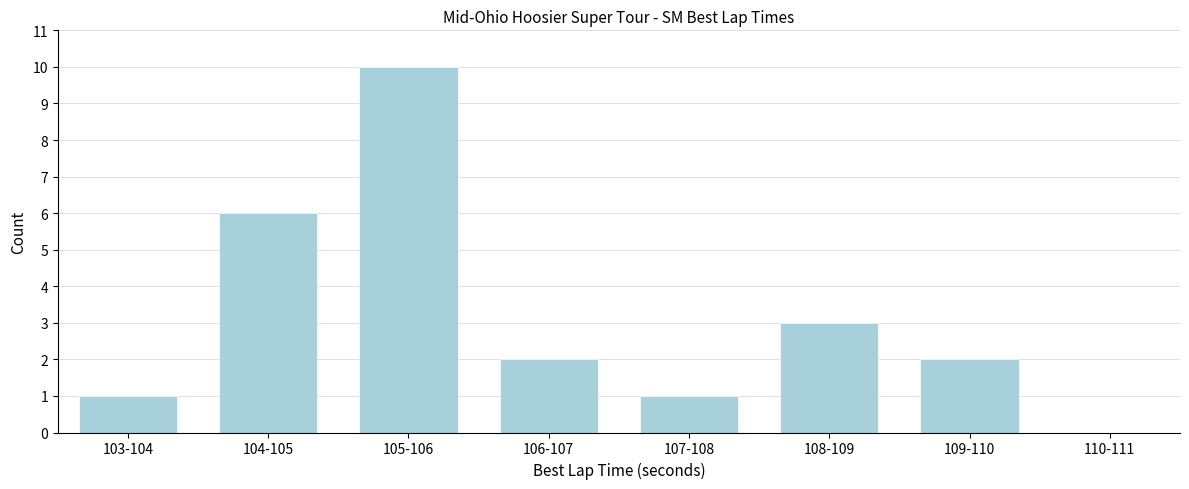

Reading right to left, extract all data points from this chart.

110-111=0	109-110=2	108-109=3	107-108=1	106-107=2	105-106=10	104-105=6	103-104=1